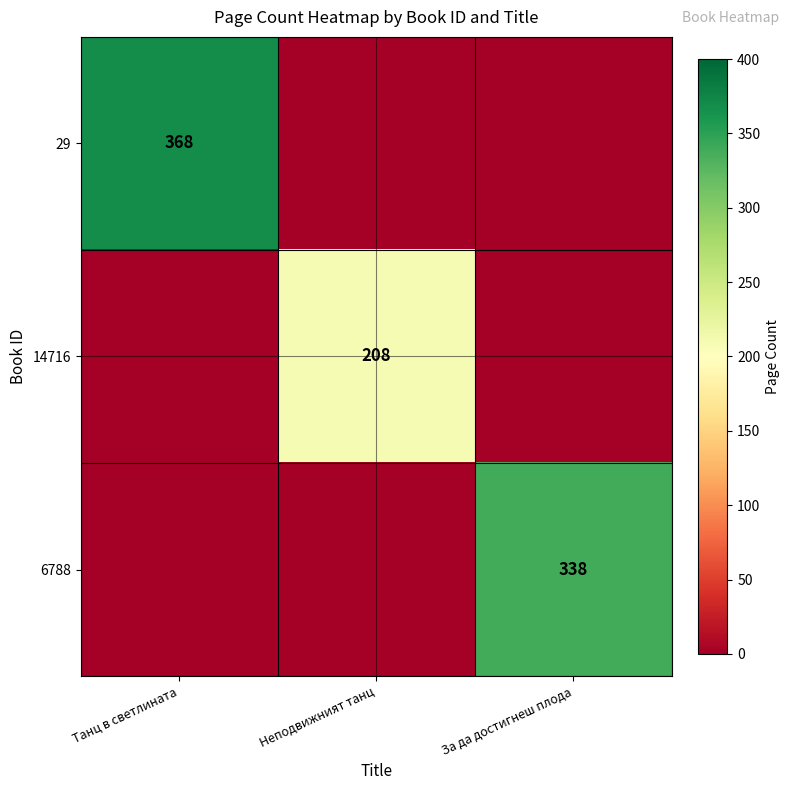

Between Танц в светлината and Неподвижният танц, which is larger?

Танц в светлината